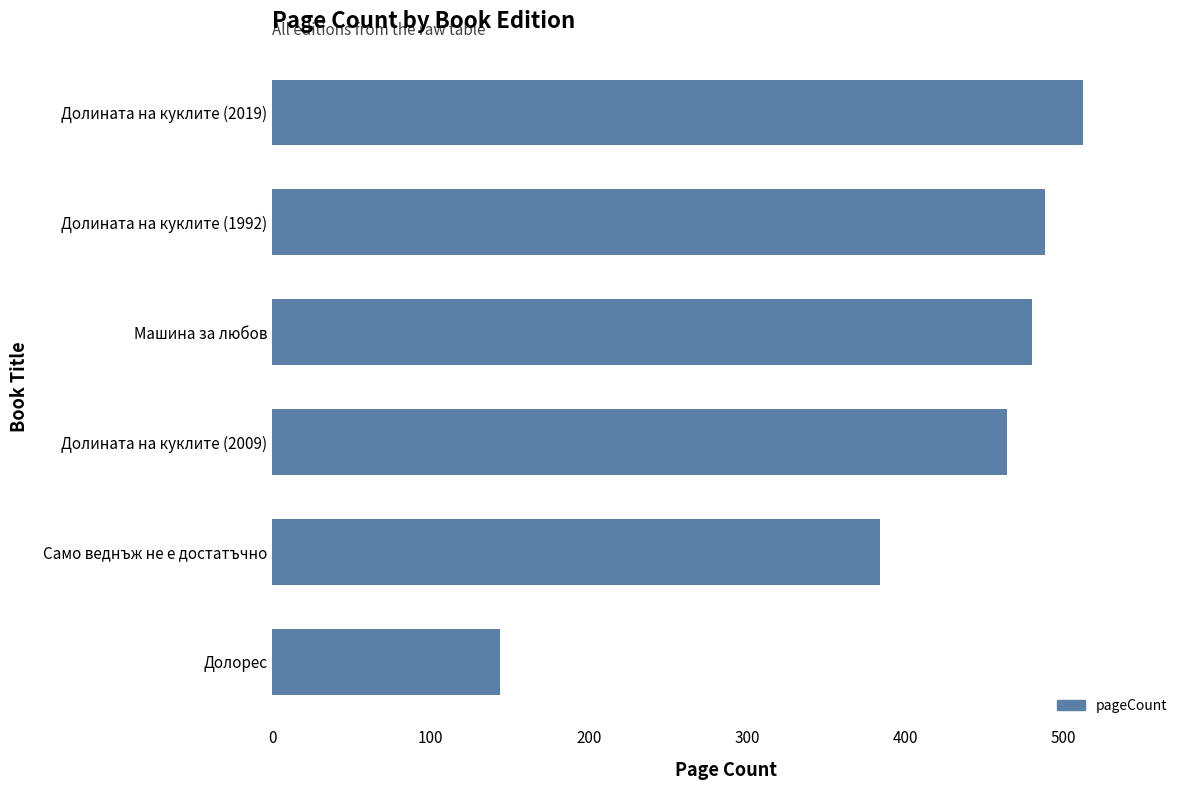

The chart shows a value of 639 at Долината на куклите (2009). True or false?

False